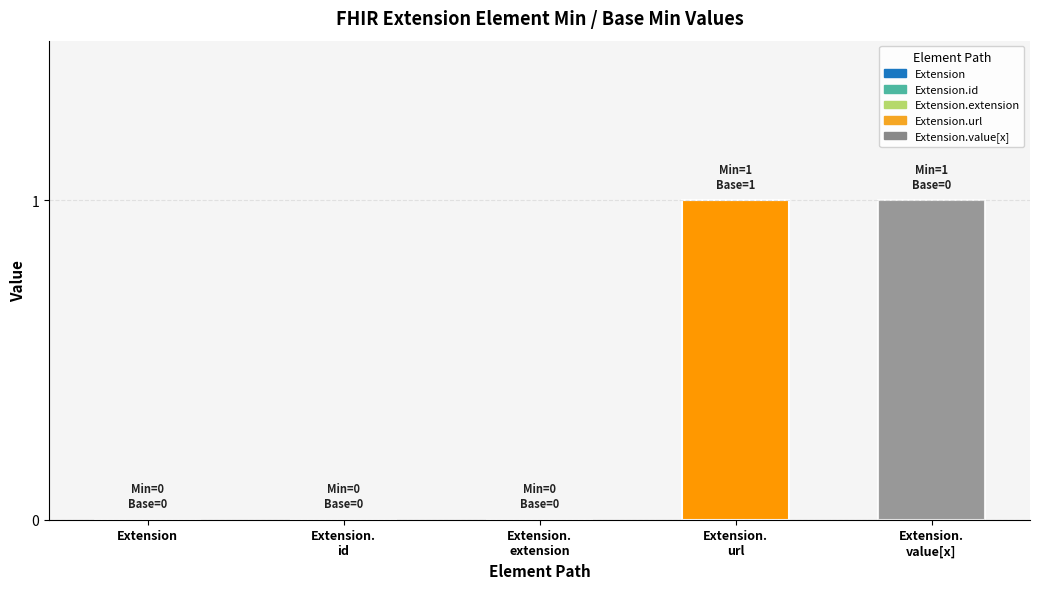

How many groups of bars are there?

5